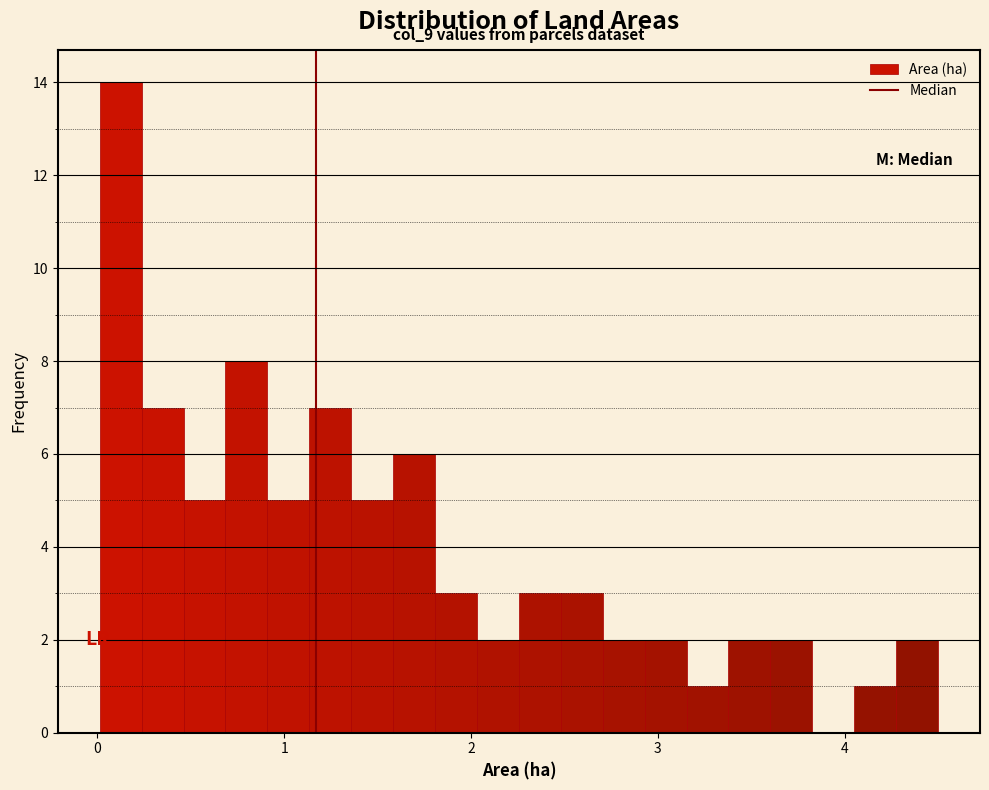

Read against the x-axis, roughly where is the centre of the tallest bar?

0.1